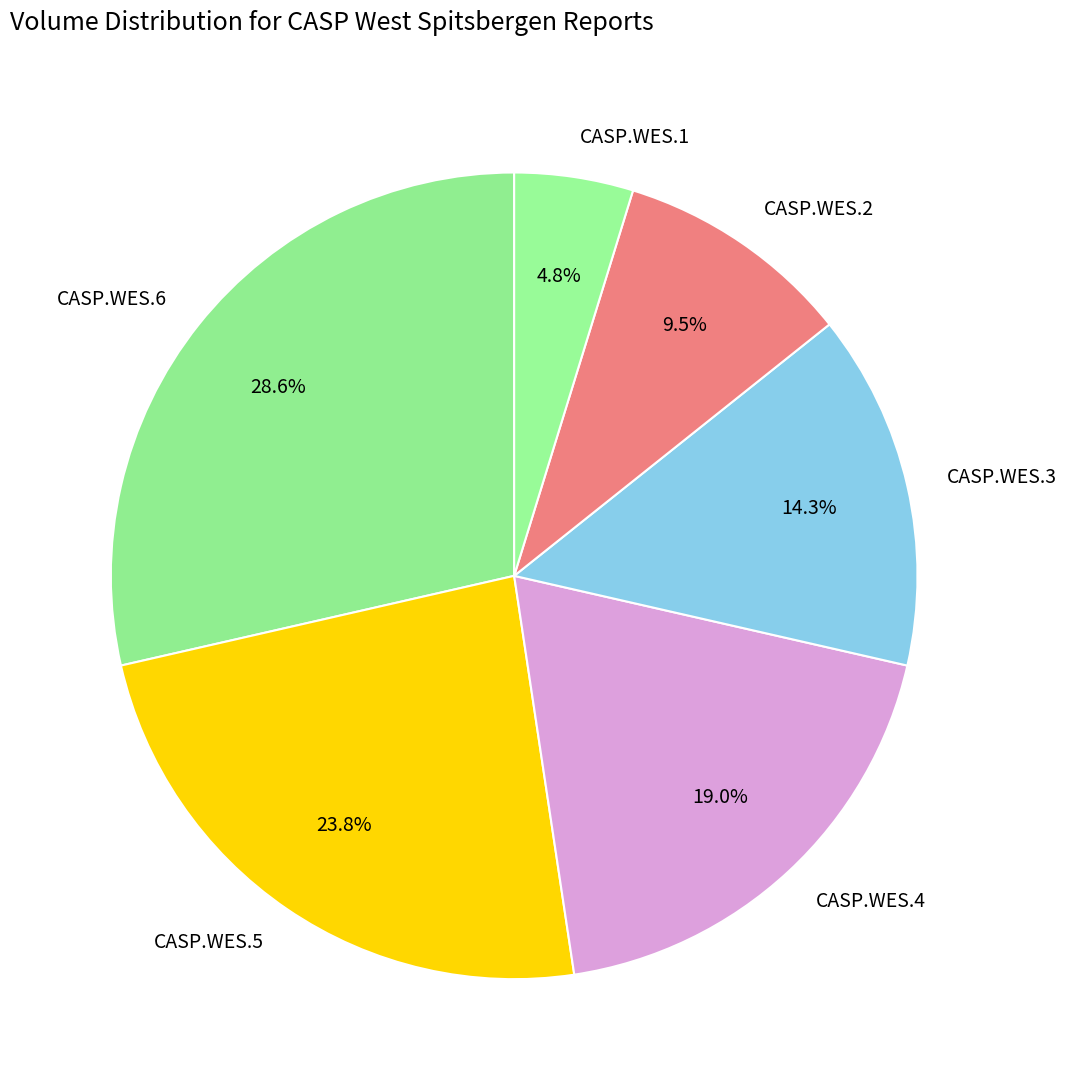

How many segments does this pie chart have?

6